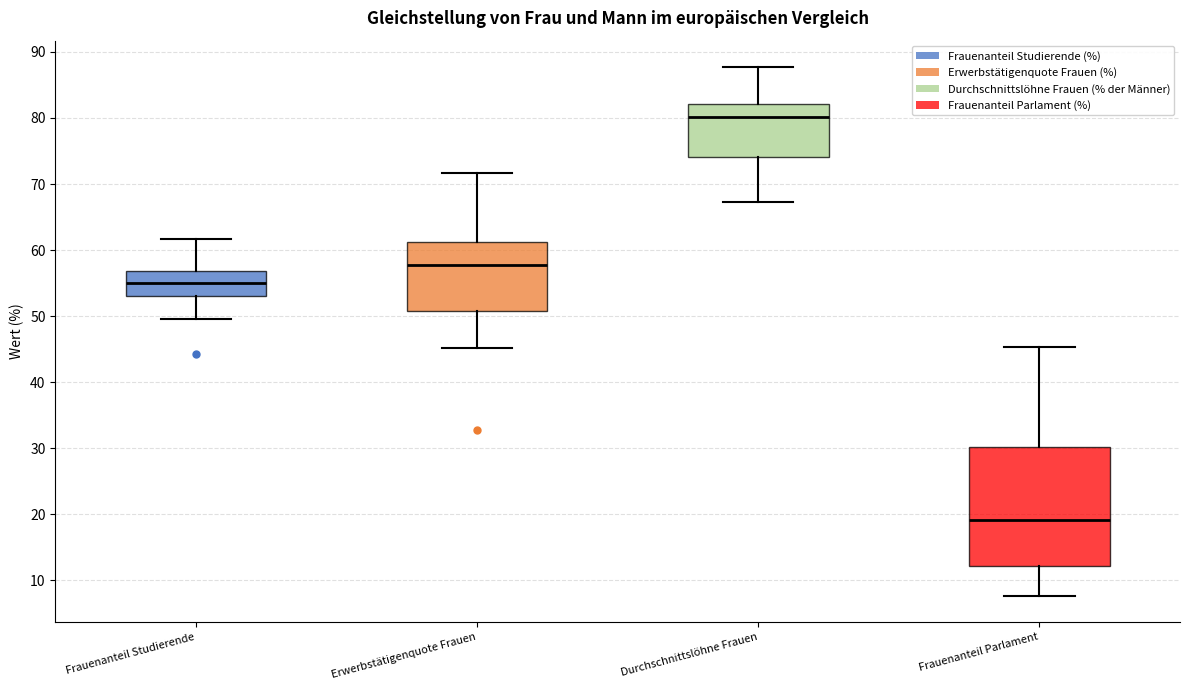

Where does the median line of the box for Erwerbstätigenquote Frauen sit on the y-axis? The values are not printed on the chart, so give them approximately, as read against the axis.

58